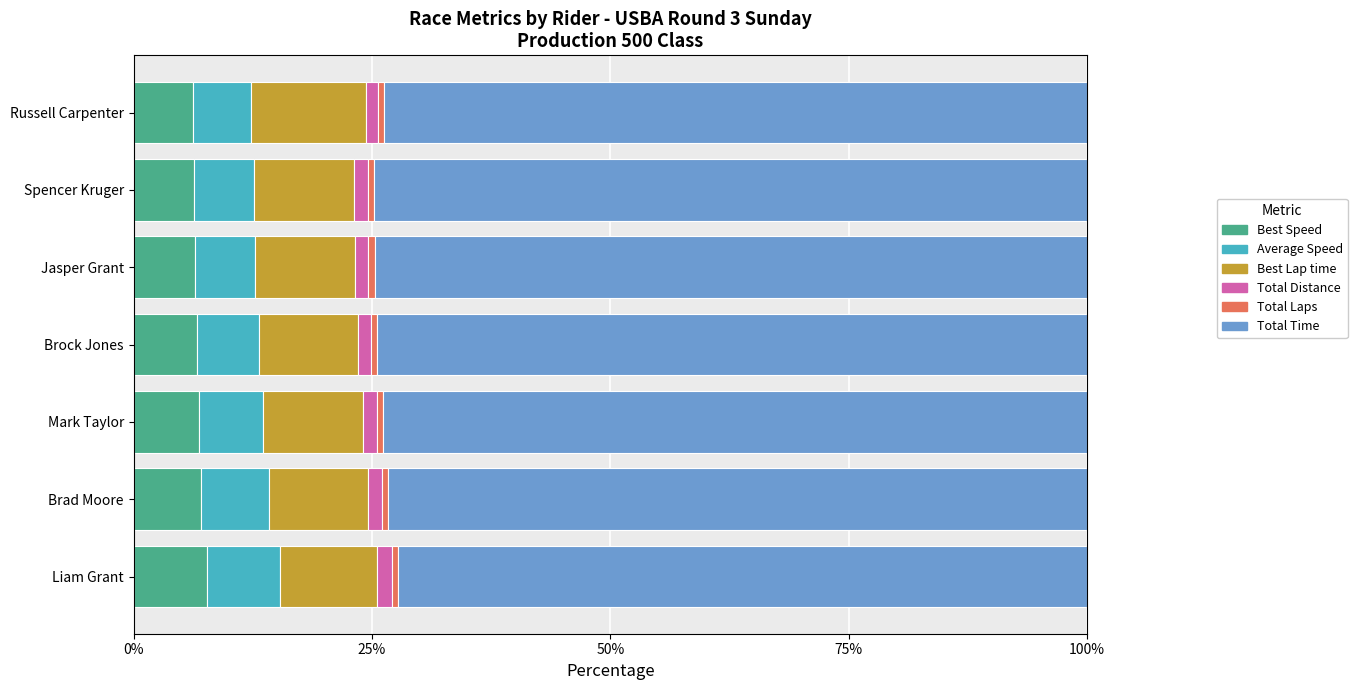

What is the highest value of the Best Speed series?

7.7